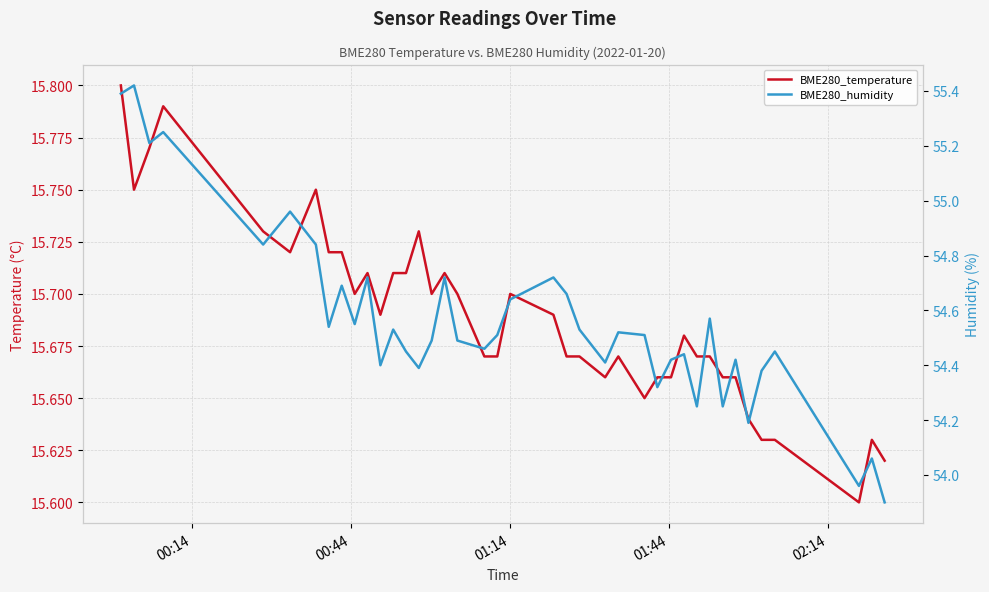

True or false: BME280_humidity has more than 2 points higher than both neighbors.

True